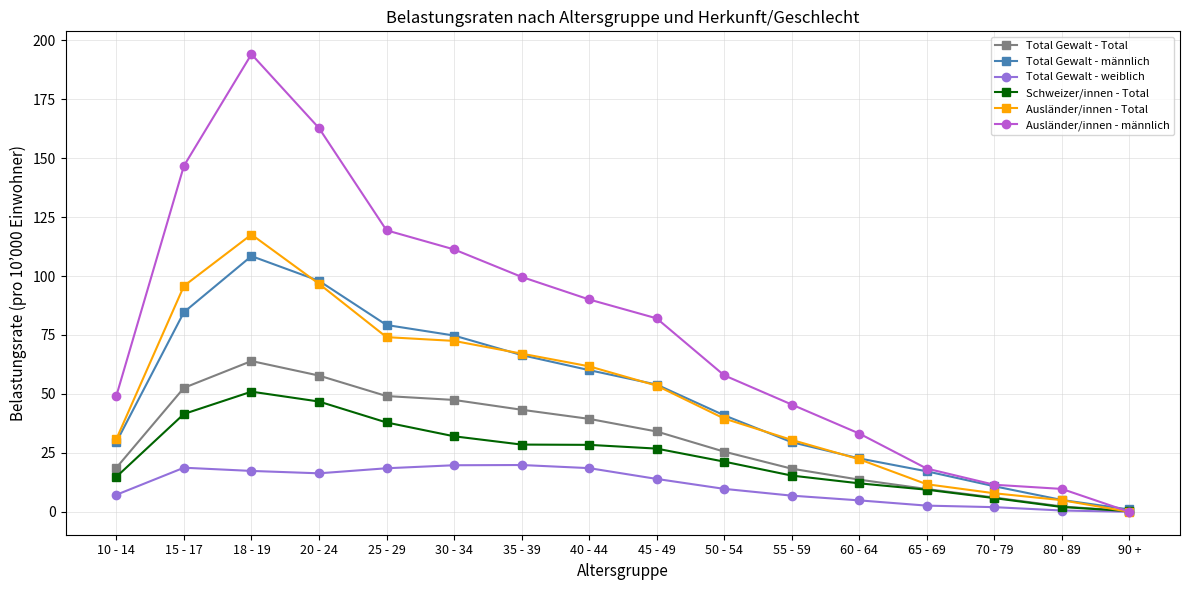

Rank the series by their maximum value, from highest to lowest.

Ausländer/innen - männlich, Ausländer/innen - Total, Total Gewalt - männlich, Total Gewalt - Total, Schweizer/innen - Total, Total Gewalt - weiblich